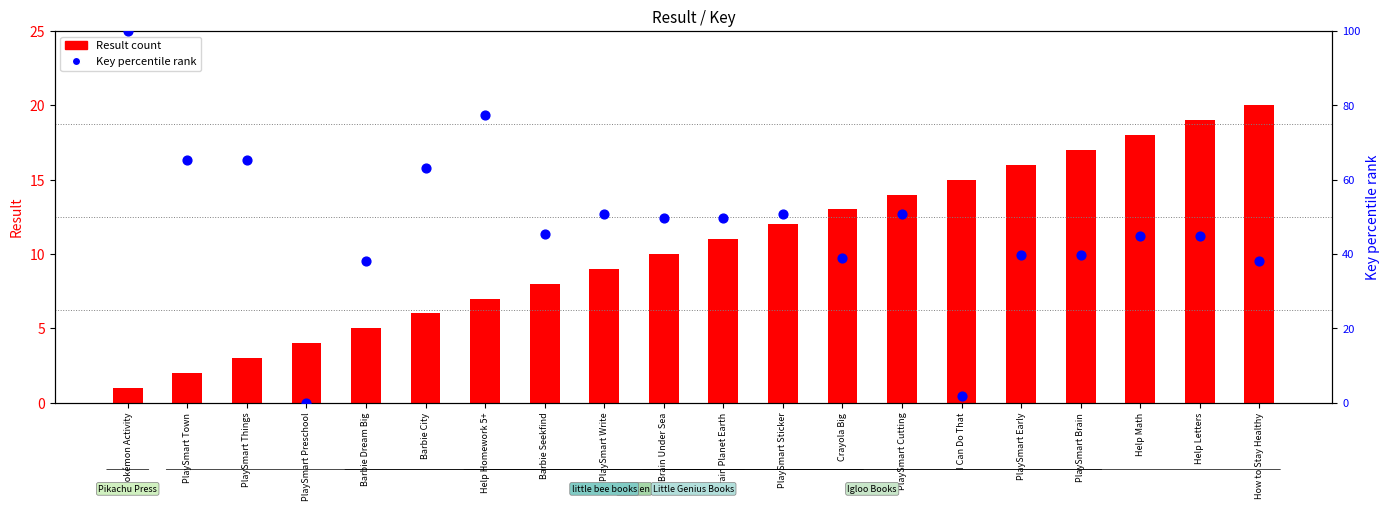

Which series reaches the minimum Y coordinate?

Key percentile rank